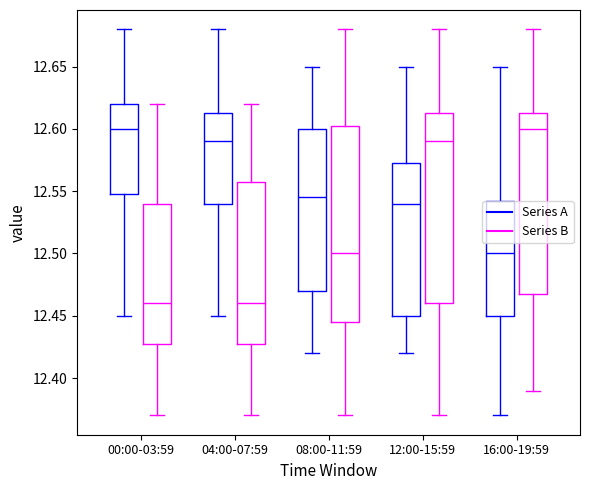

Where is the lower edge of the box for 08:00-11:59 (Series B) on the y-axis? The values are not printed on the chart, so give them approximately, as read against the axis.

12.445